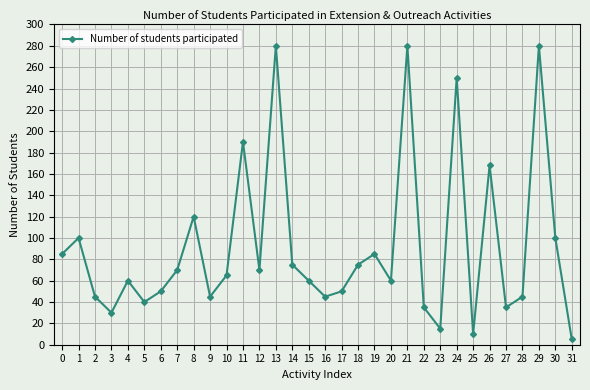

At which category does the data reach its first local peak?

1